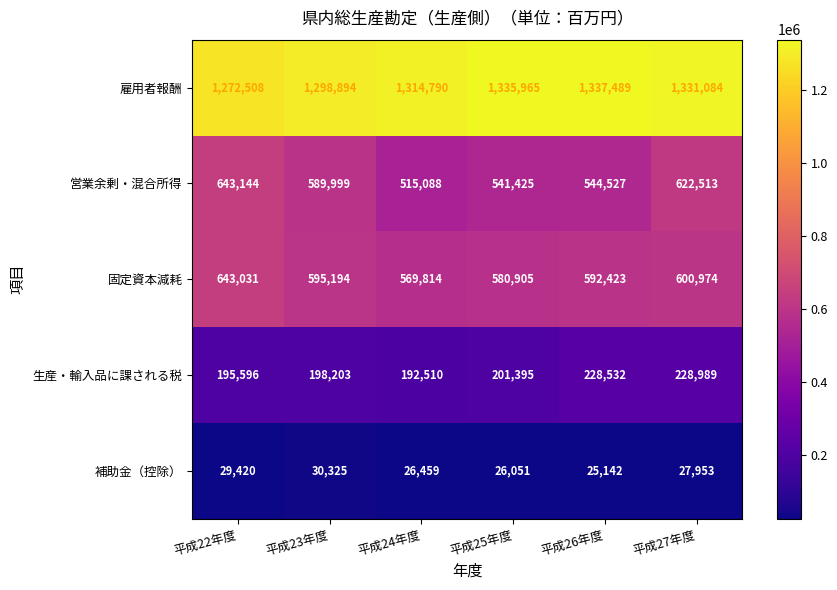

What is the spread (max minus min) of values at 平成26年度?

1312347